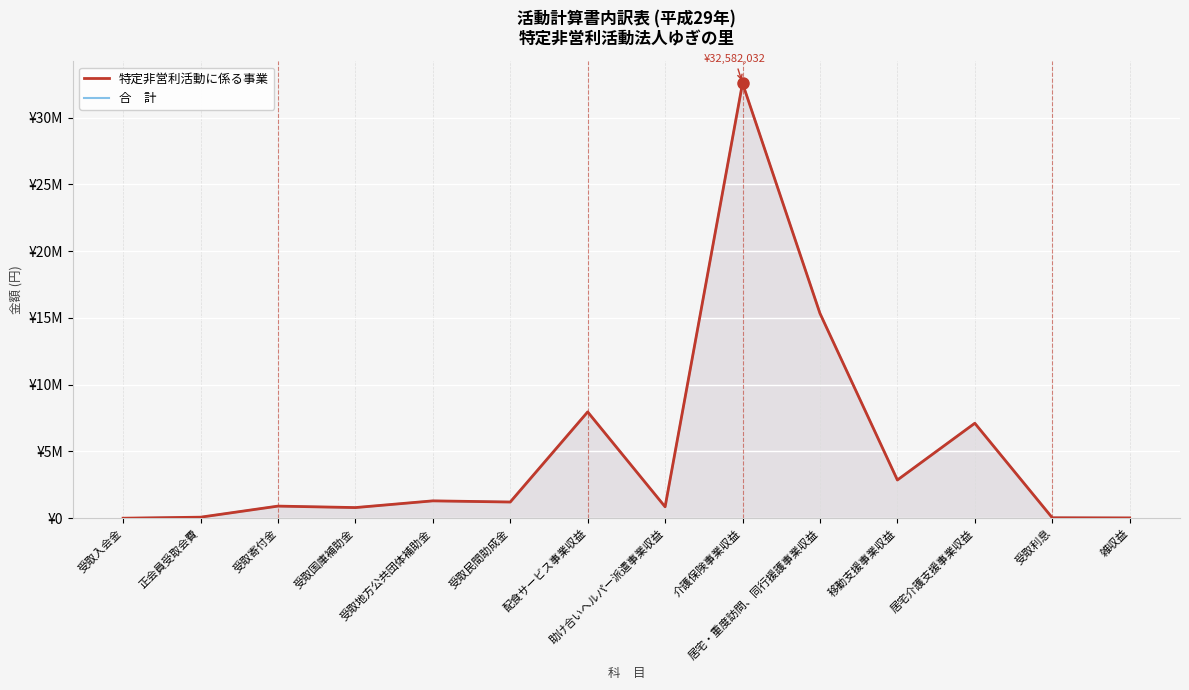

True or false: 特定非営利活動に係る事業 and 合　計 cross at least once.

False